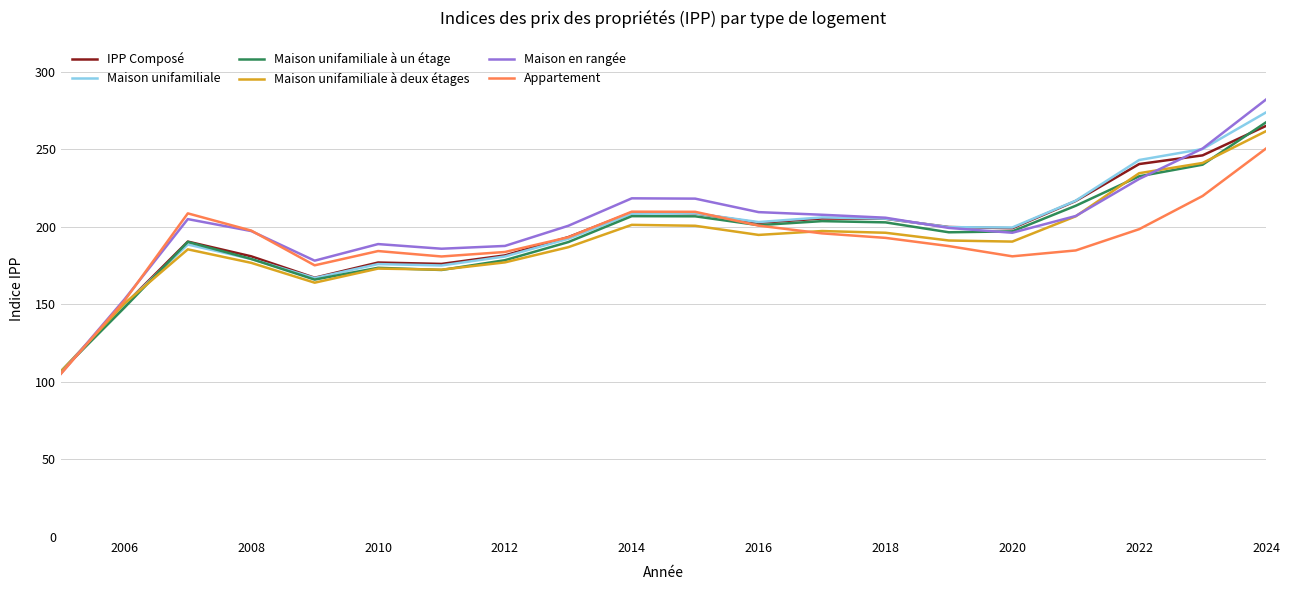

What is the smallest value displayed?

105.3